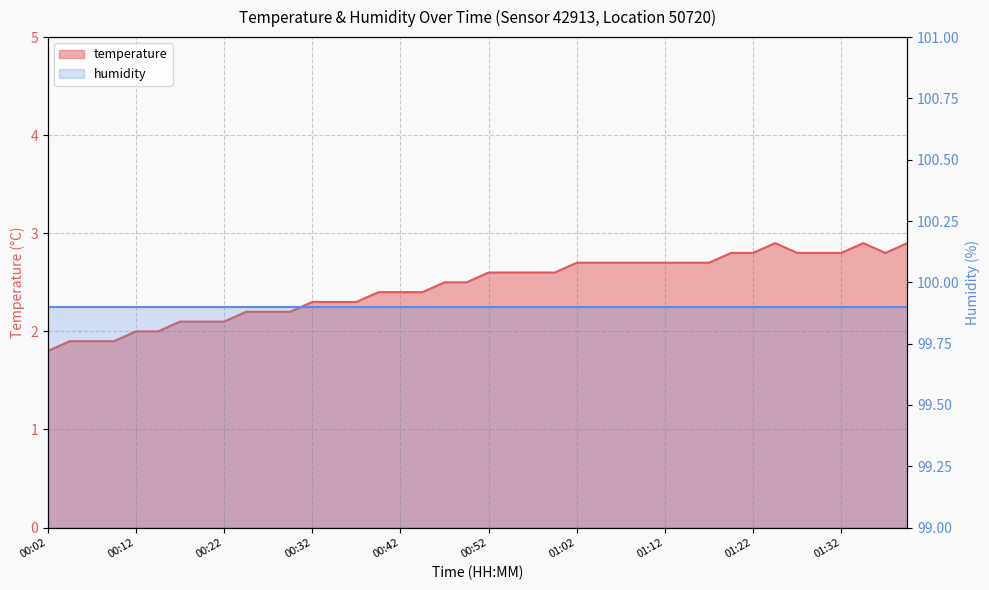

What is the difference between the values at 00:59 and 00:37?

0.3